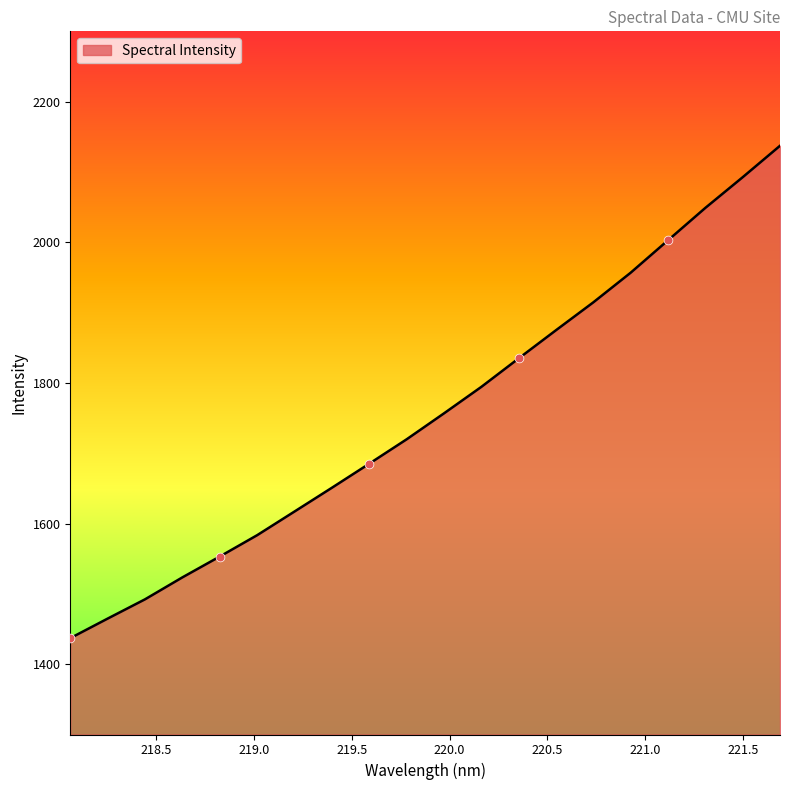

What is the minimum value shown in the chart?

1437.0